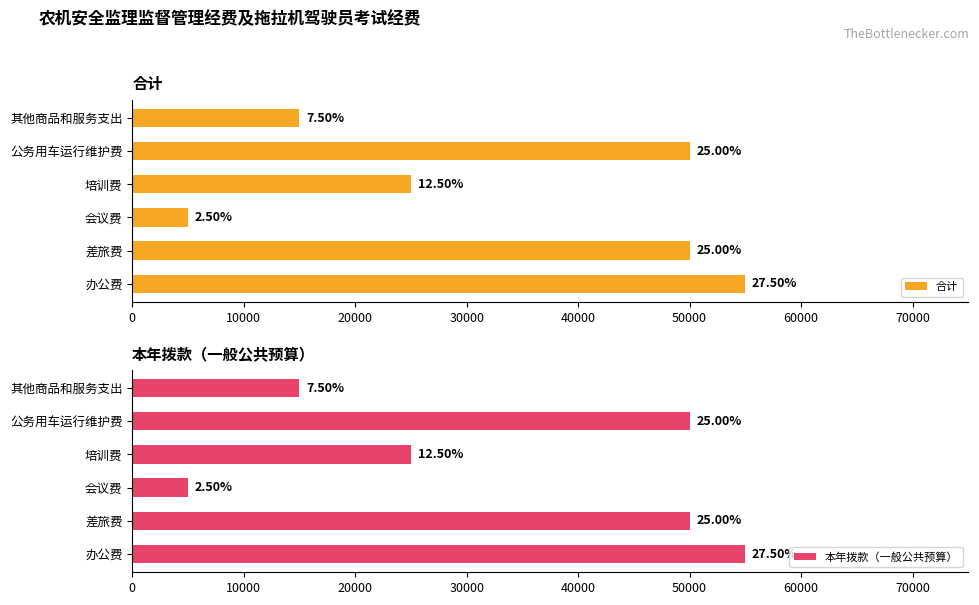

How many series are shown in this chart?

2